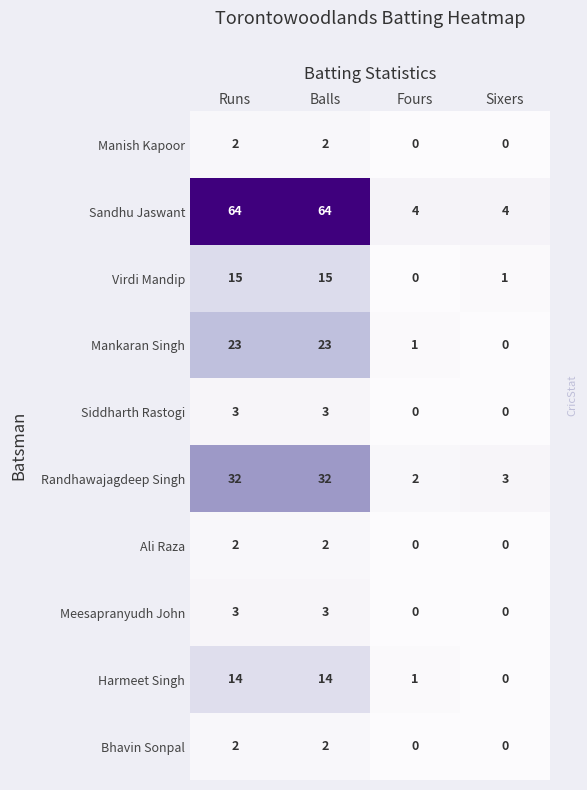

At how many categories does at least one series exceed 16?

2